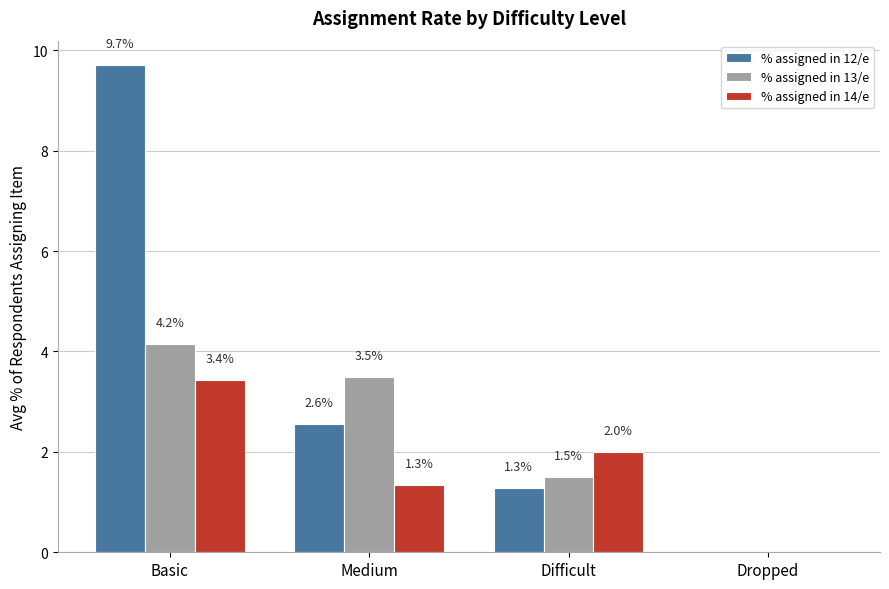

Reading right to left, what are all the values shown in this chart?

% assigned in 12/e: Dropped=0.0	Difficult=1.3	Medium=2.6	Basic=9.7
% assigned in 13/e: Dropped=0.0	Difficult=1.5	Medium=3.5	Basic=4.2
% assigned in 14/e: Dropped=0.0	Difficult=2.0	Medium=1.3	Basic=3.4